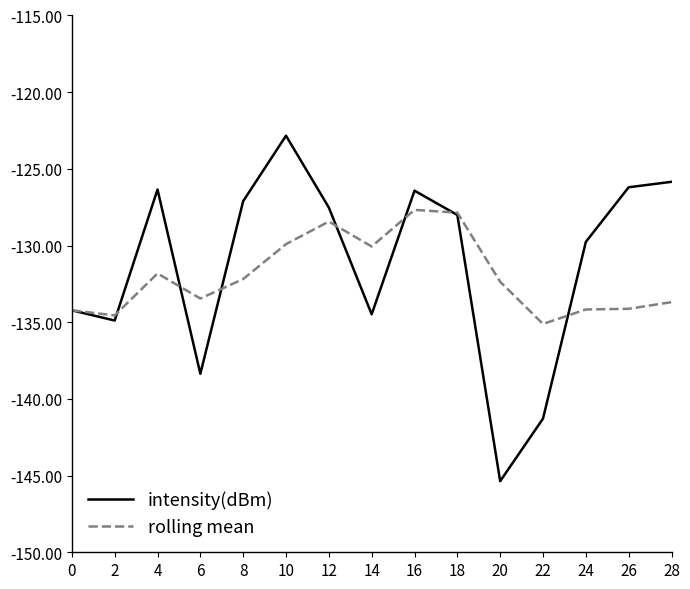

List the series in order of their peak value, lowest first.

rolling mean, intensity(dBm)